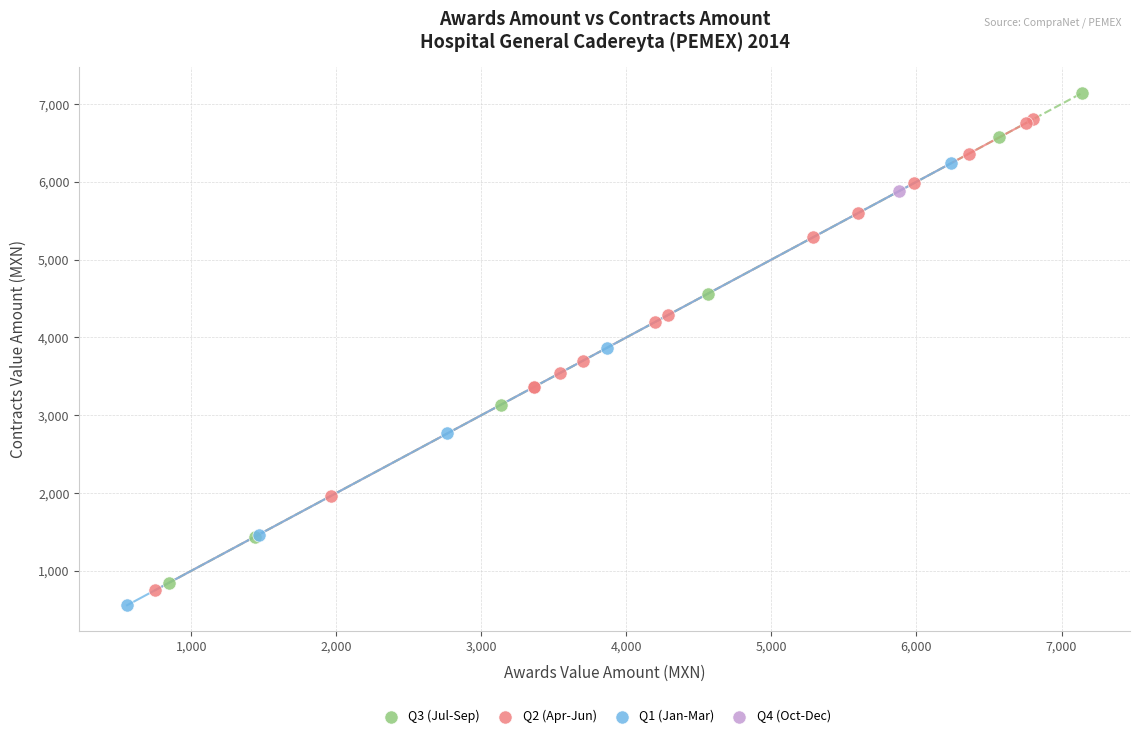

Which series reaches the maximum Y coordinate?

Q3 (Jul-Sep)